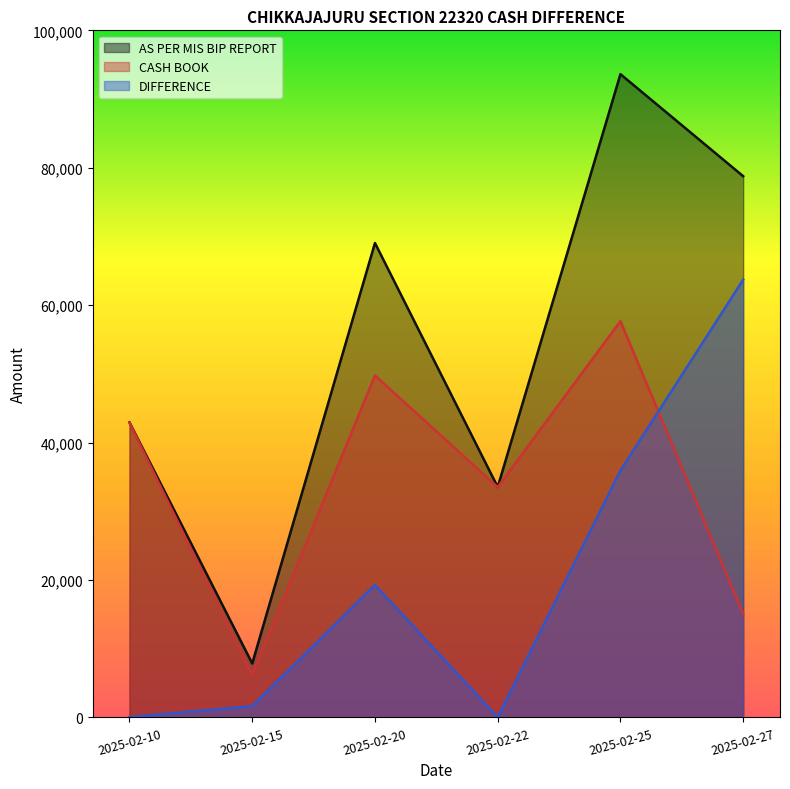

True or false: CASH BOOK has more than 2 points higher than both neighbors.

False